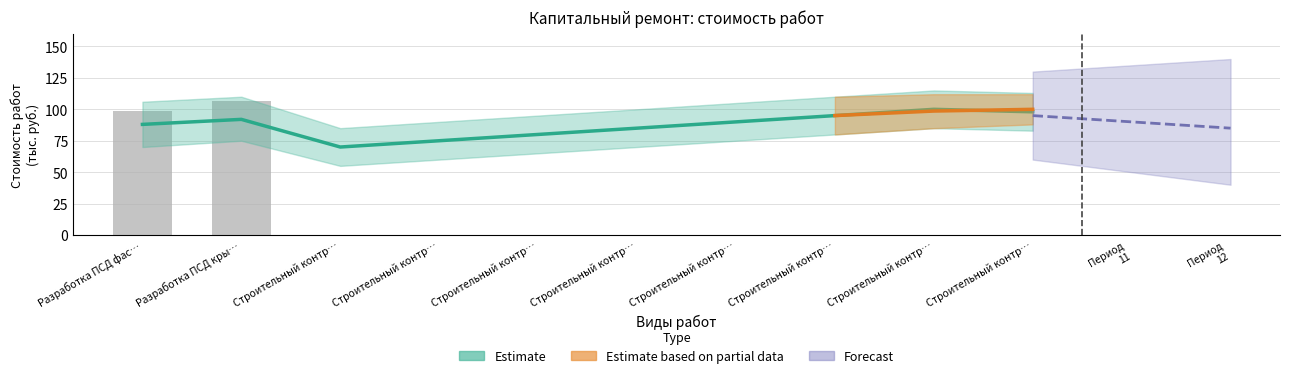

At Строительный контроль подвальных помещений, list the series in order from smallest to largest.

Estimate, Estimate based on partial data, Forecast